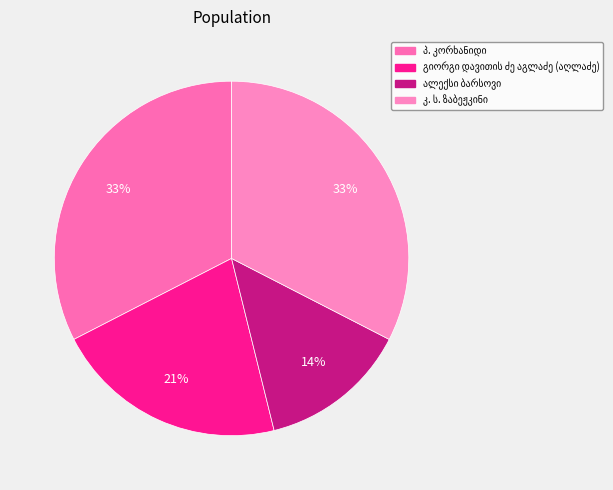

What is the smallest slice in the pie chart?

ალექსი ბარსოვი